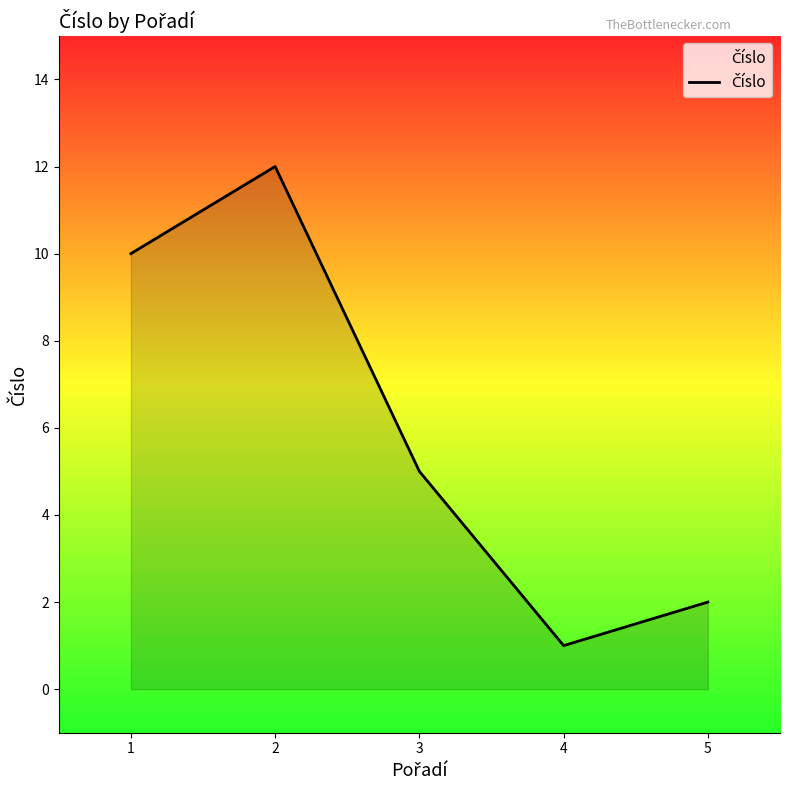

List the labels in order of value, largest first.

2, 1, 3, 5, 4